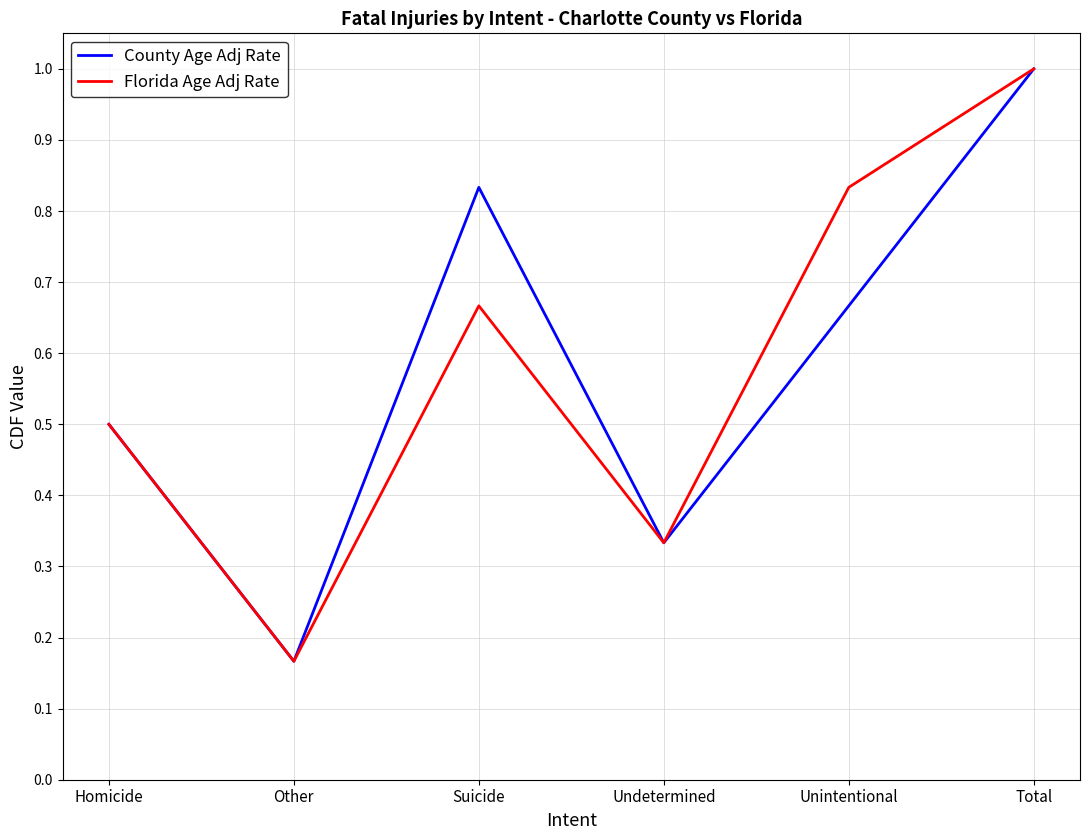

What position from the left is Other?

2